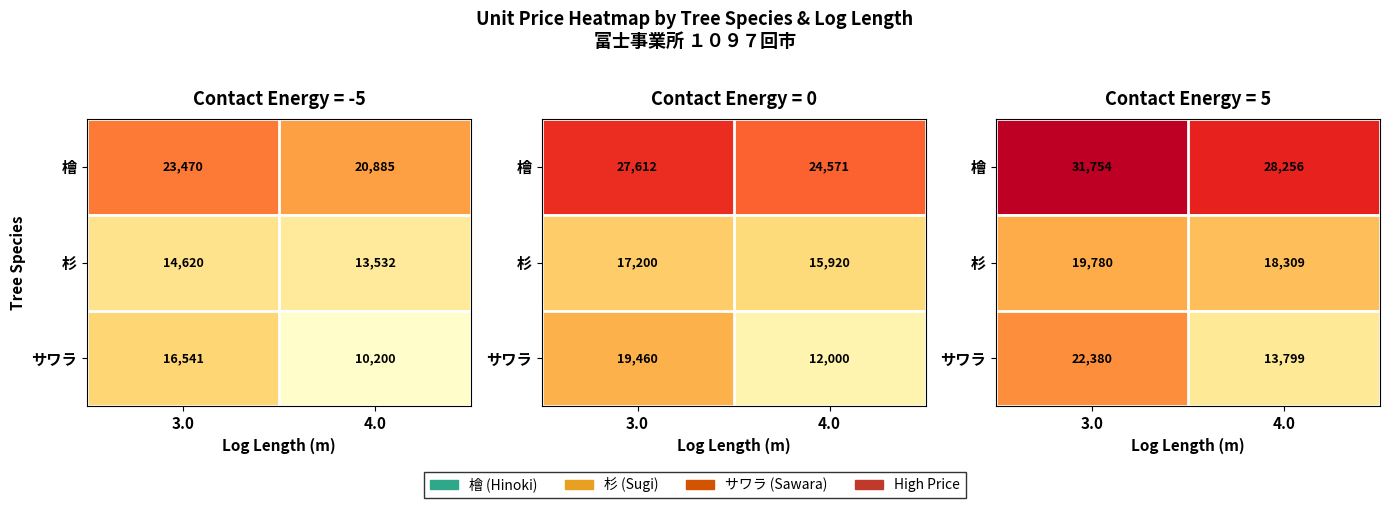

Which series has the widest spread of values?

サワラ